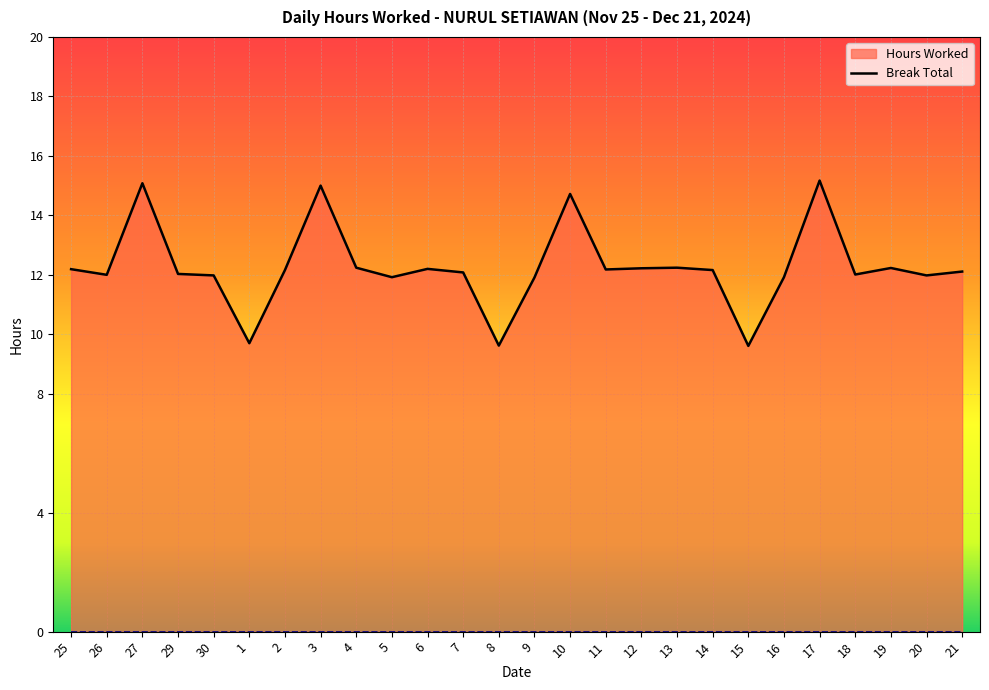

Reading left to right, transcribe all the data shown in this chart.

25=12.2	26=12.0	27=15.1	29=12.0	30=12.0	1=9.7	2=12.2	3=15.0	4=12.2	5=11.9	6=12.2	7=12.1	8=9.6	9=11.9	10=14.7	11=12.2	12=12.2	13=12.2	14=12.2	15=9.6	16=11.9	17=15.2	18=12.0	19=12.2	20=12.0	21=12.1